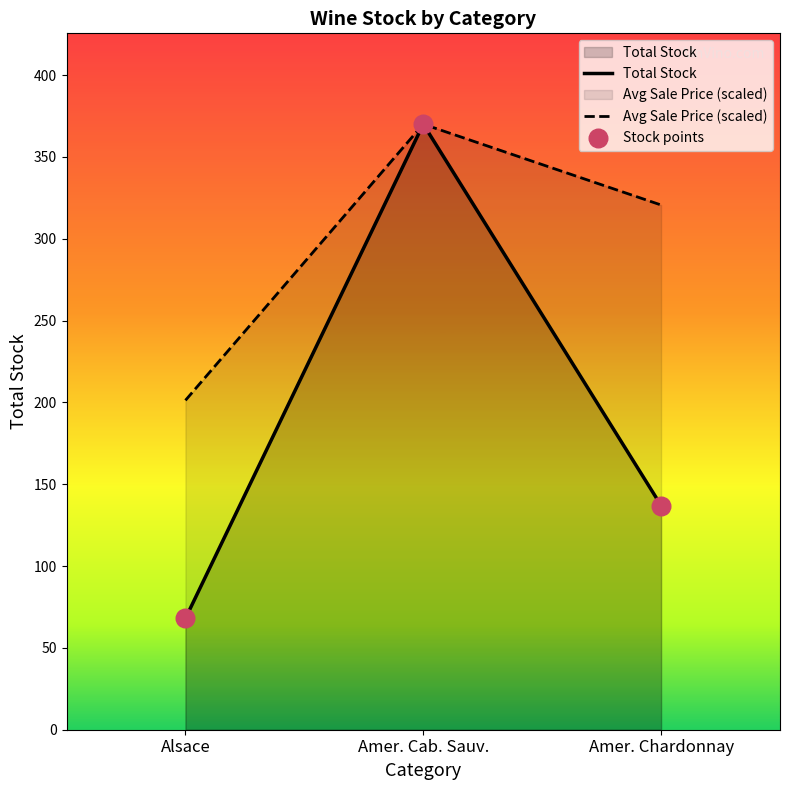

Is the value of Sale Price at Amer. Cab. Sauv. greater than the value of Total Stock at Amer. Cab. Sauv.?

Yes